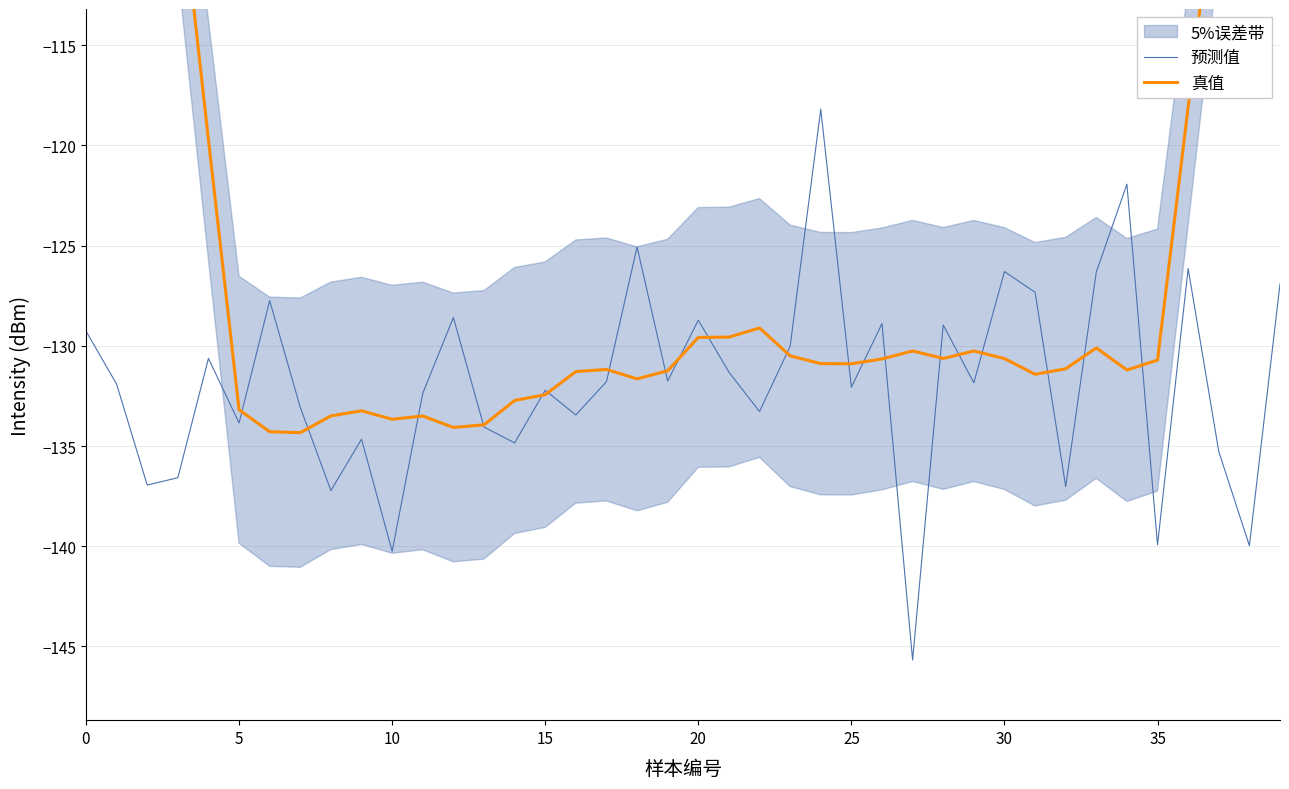

True or false: 真值 and 预测值 cross at least once.

True